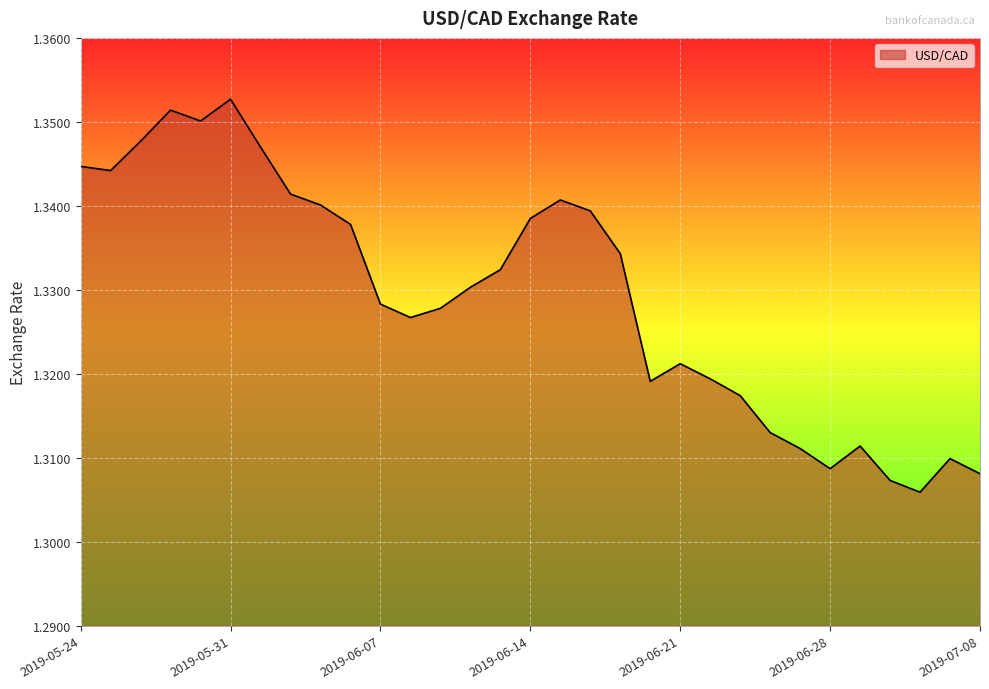

How many lines are shown in the chart?

1